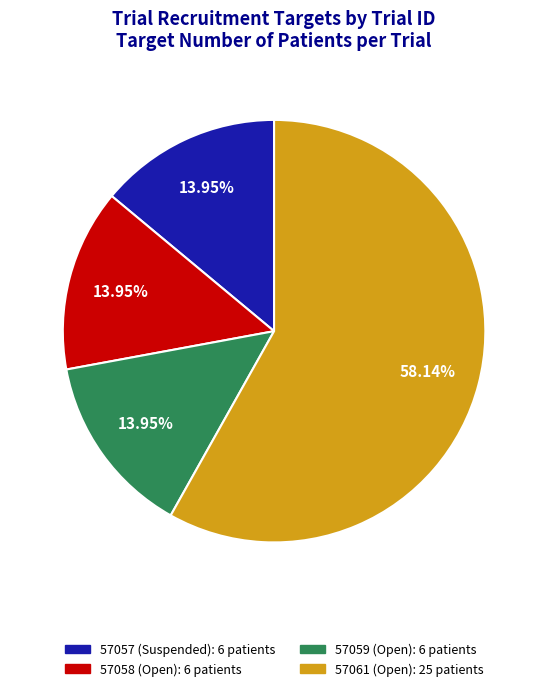

Does 57061 (Open) account for over 50% of the chart?

Yes